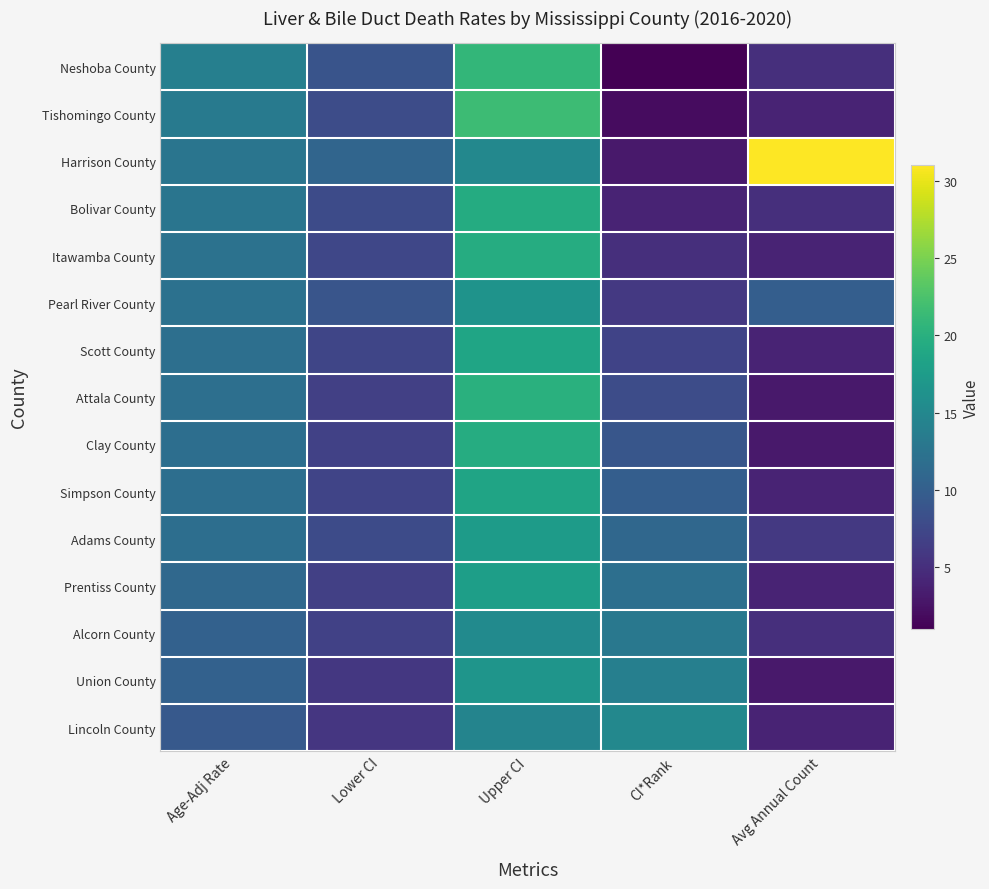

Reading right to left, transcribe all the data shown in this chart.

Neshoba County: Avg Annual Count=5.0	CI*Rank=1.0	Upper CI=20.9	Lower CI=8.8	Age-Adj Rate=13.9
Tishomingo County: Avg Annual Count=4.0	CI*Rank=2.0	Upper CI=21.6	Lower CI=8.0	Age-Adj Rate=13.4
Harrison County: Avg Annual Count=31.0	CI*Rank=3.0	Upper CI=15.0	Lower CI=10.8	Age-Adj Rate=12.7
Bolivar County: Avg Annual Count=5.0	CI*Rank=4.0	Upper CI=19.4	Lower CI=7.9	Age-Adj Rate=12.7
Itawamba County: Avg Annual Count=4.0	CI*Rank=5.0	Upper CI=19.6	Lower CI=7.4	Age-Adj Rate=12.3
Pearl River County: Avg Annual Count=10.0	CI*Rank=6.0	Upper CI=16.4	Lower CI=8.9	Age-Adj Rate=12.2
Scott County: Avg Annual Count=4.0	CI*Rank=7.0	Upper CI=18.6	Lower CI=7.3	Age-Adj Rate=11.9
Attala County: Avg Annual Count=3.0	CI*Rank=8.0	Upper CI=20.1	Lower CI=6.7	Age-Adj Rate=11.9
Clay County: Avg Annual Count=3.0	CI*Rank=9.0	Upper CI=19.6	Lower CI=6.8	Age-Adj Rate=11.8
Simpson County: Avg Annual Count=4.0	CI*Rank=10.0	Upper CI=18.5	Lower CI=7.2	Age-Adj Rate=11.8
Adams County: Avg Annual Count=6.0	CI*Rank=11.0	Upper CI=17.5	Lower CI=7.8	Age-Adj Rate=11.8
Prentiss County: Avg Annual Count=4.0	CI*Rank=12.0	Upper CI=17.8	Lower CI=6.7	Age-Adj Rate=11.1
Alcorn County: Avg Annual Count=5.0	CI*Rank=13.0	Upper CI=15.3	Lower CI=6.8	Age-Adj Rate=10.3
Union County: Avg Annual Count=3.0	CI*Rank=14.0	Upper CI=16.7	Lower CI=5.9	Age-Adj Rate=10.3
Lincoln County: Avg Annual Count=4.0	CI*Rank=15.0	Upper CI=14.5	Lower CI=5.8	Age-Adj Rate=9.4